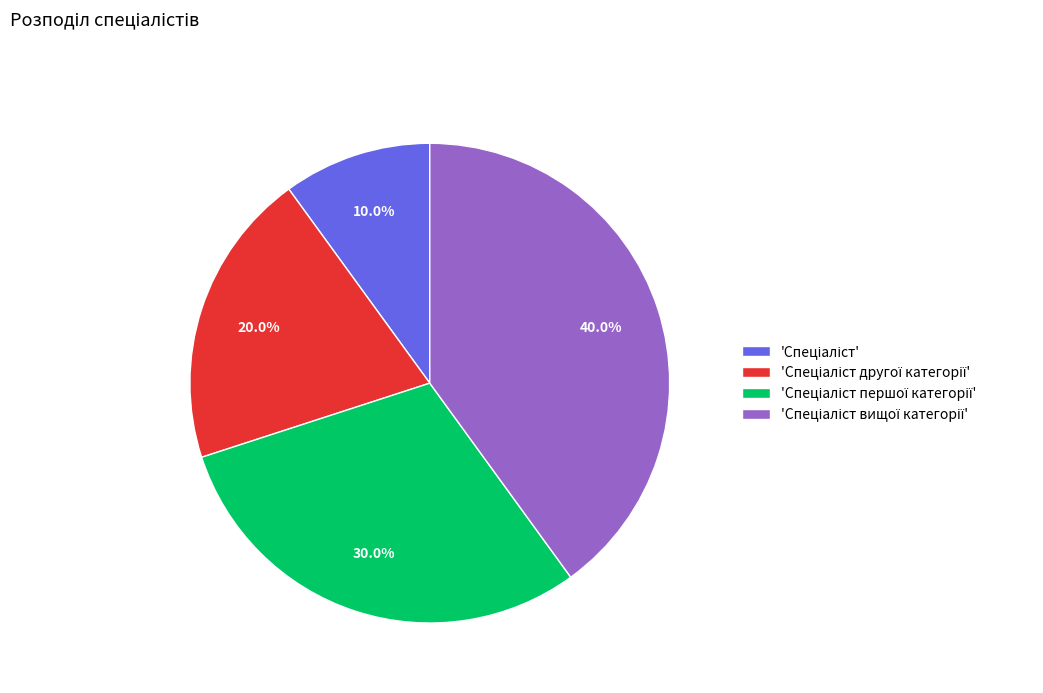

How many segments does this pie chart have?

4